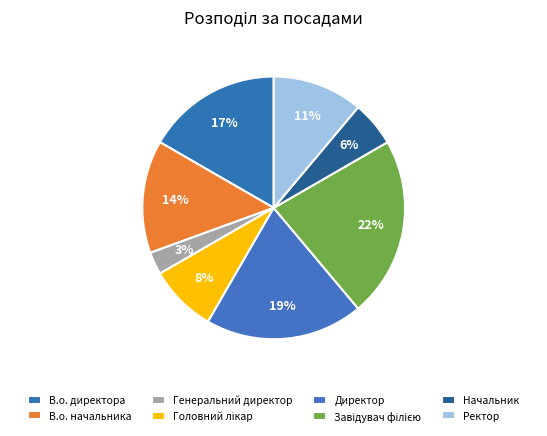

Is it true that Генеральний директор is 16% of the pie?

False